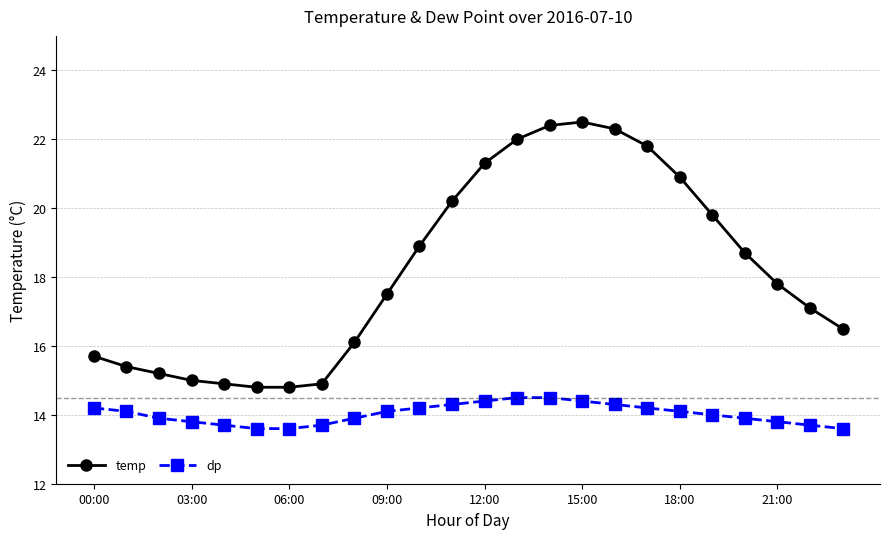

What is the difference between the second highest and second lowest values in the temp series?

7.6